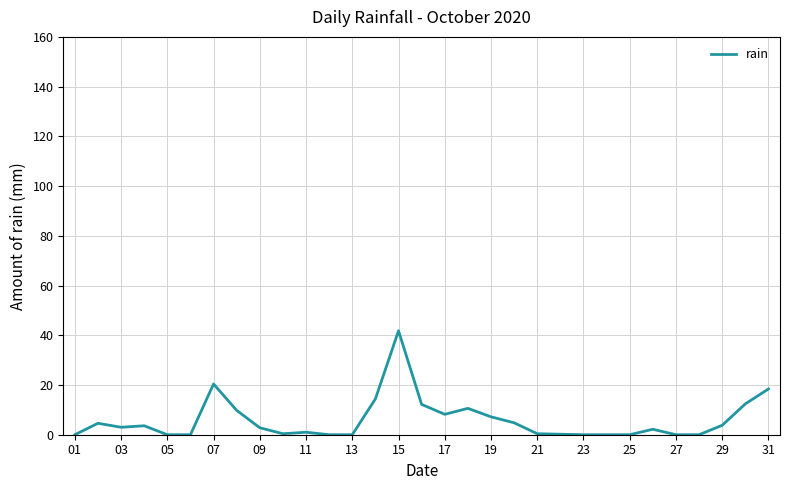

What is the greatest value displayed?

41.8